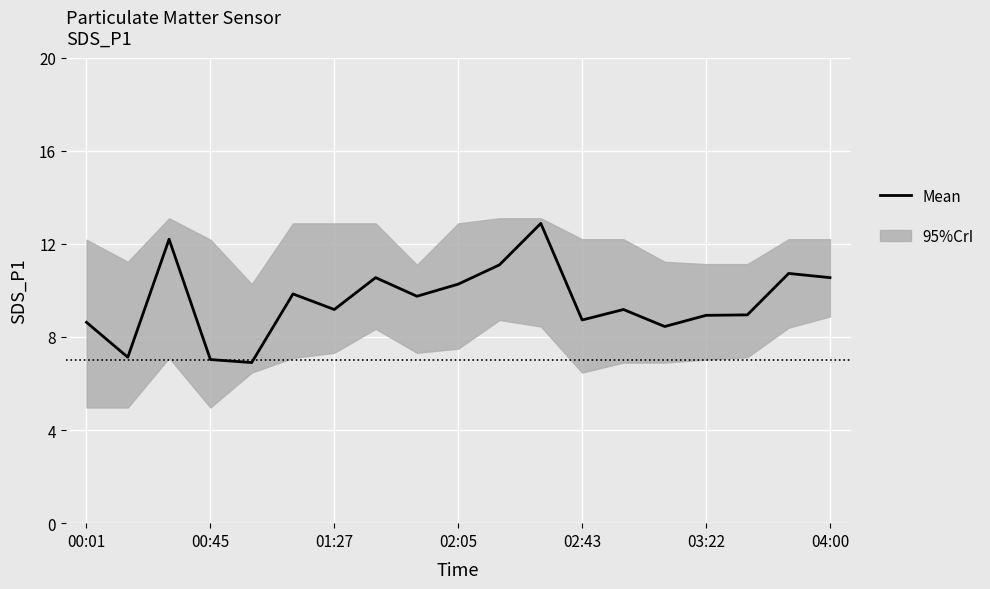

Is this an area chart (filled region under the line)?

No